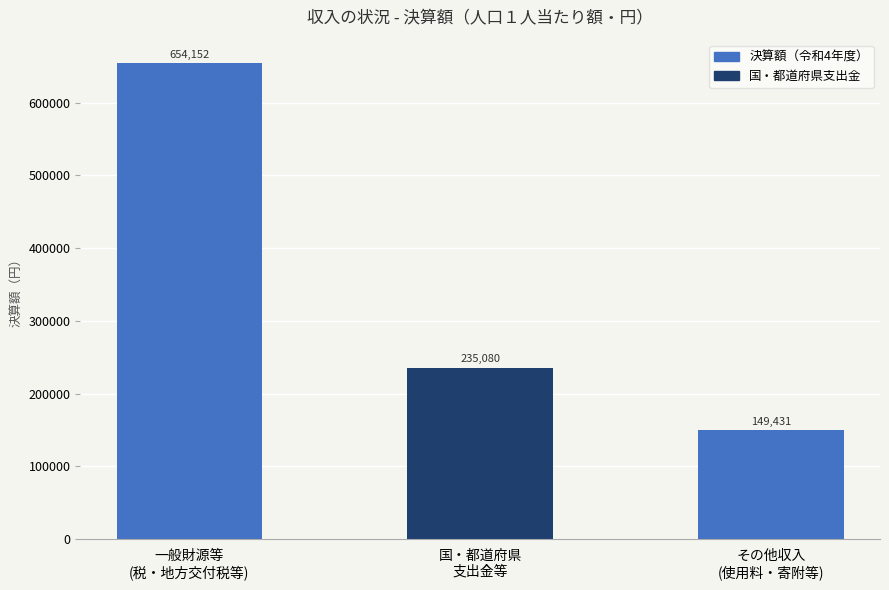

What is the maximum value shown in the chart?

654152